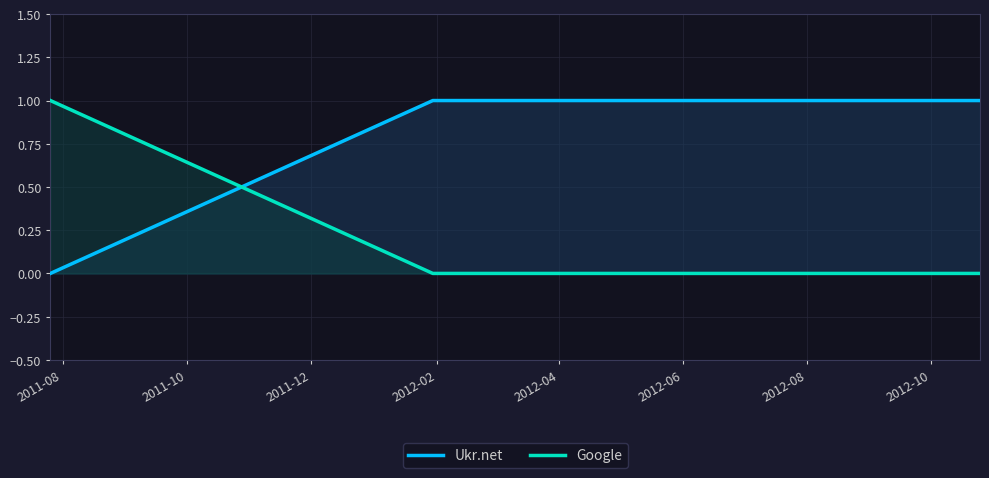

Which series has the largest total across all categories?

Ukr.net